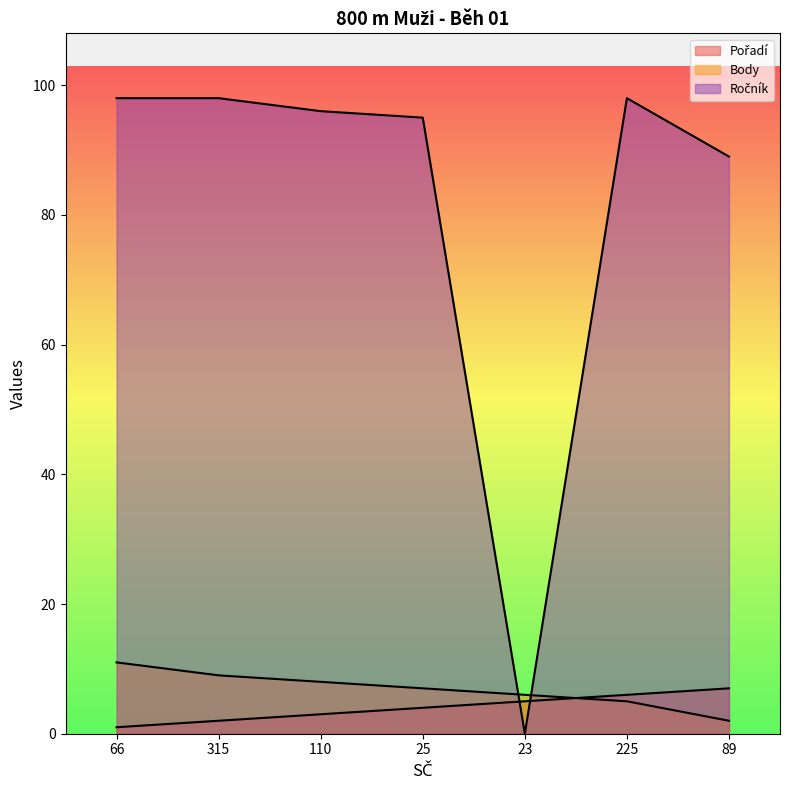

Reading right to left, list all the values displayed in this chart.

Pořadí: 89=7	225=6	23=5	25=4	110=3	315=2	66=1
Body: 89=2	225=5	23=6	25=7	110=8	315=9	66=11
Ročník: 89=89	225=98	23=0	25=95	110=96	315=98	66=98